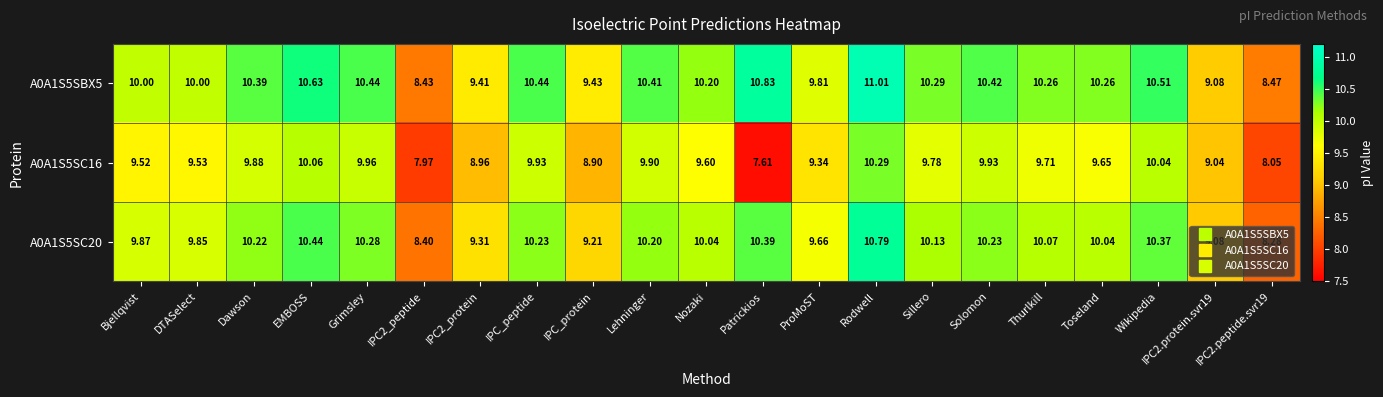

At which label does A0A1S5SC16 first exceed 9?

Bjellqvist